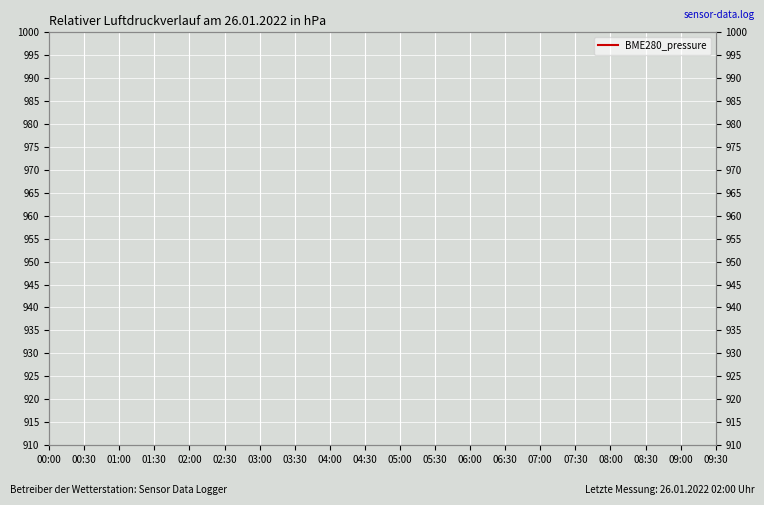

How many lines are shown in the chart?

1